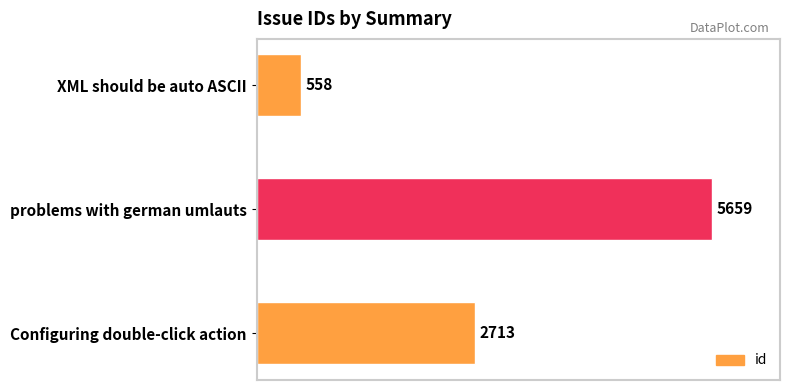

Reading top to bottom, extract all data points from this chart.

558	5659	2713